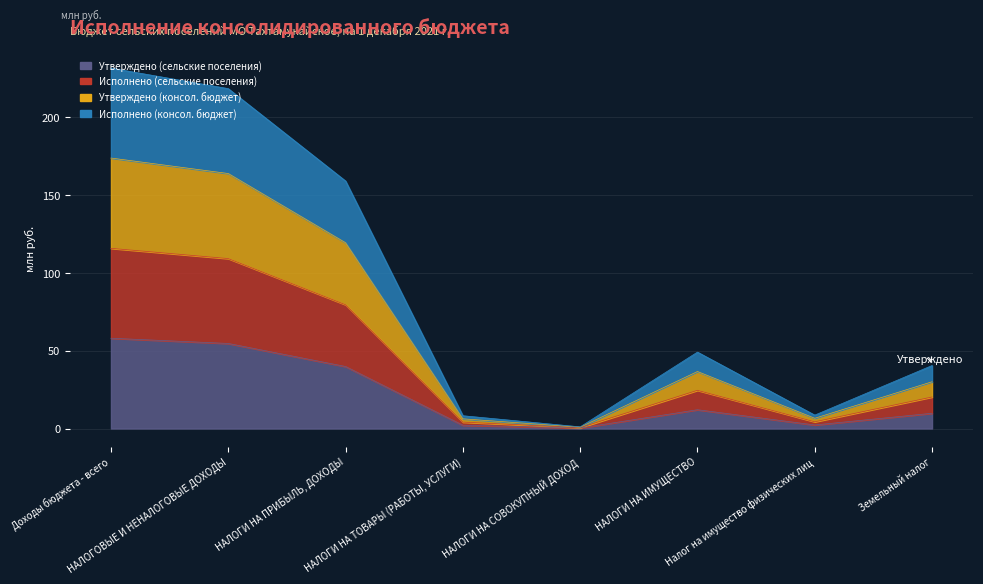

At which label does Исполнено (консол. бюджет) reach its peak?

Доходы бюджета - всего